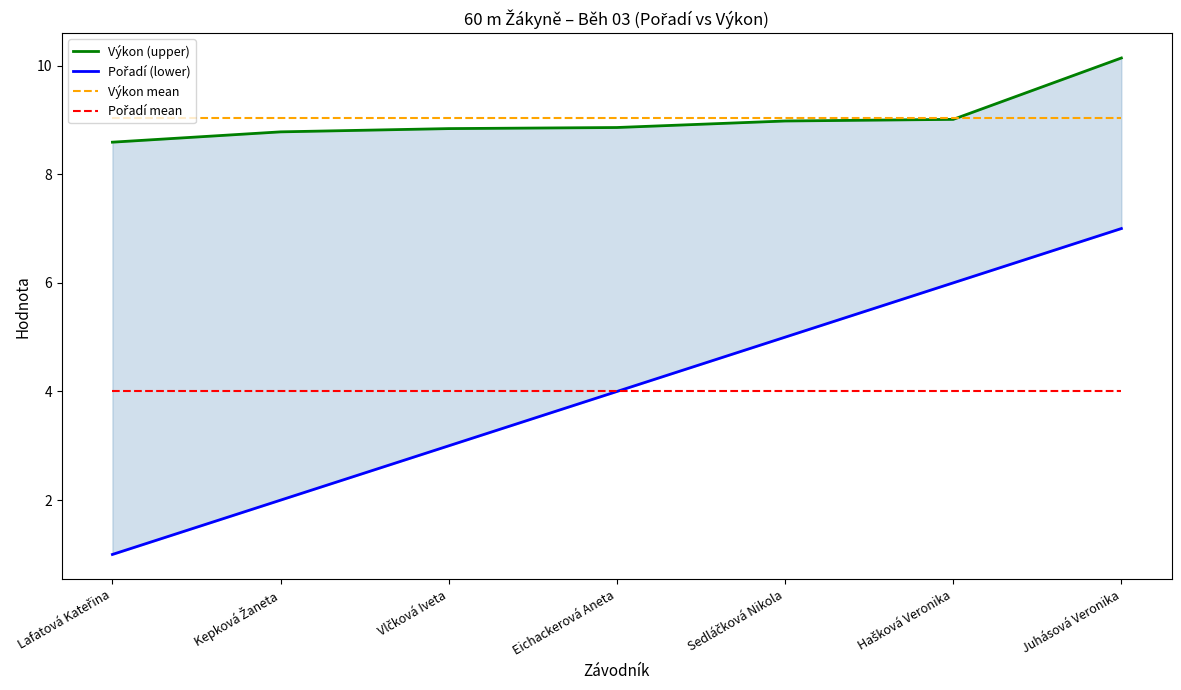

How many Pořadí (lower) values are between 2 and 6?

5